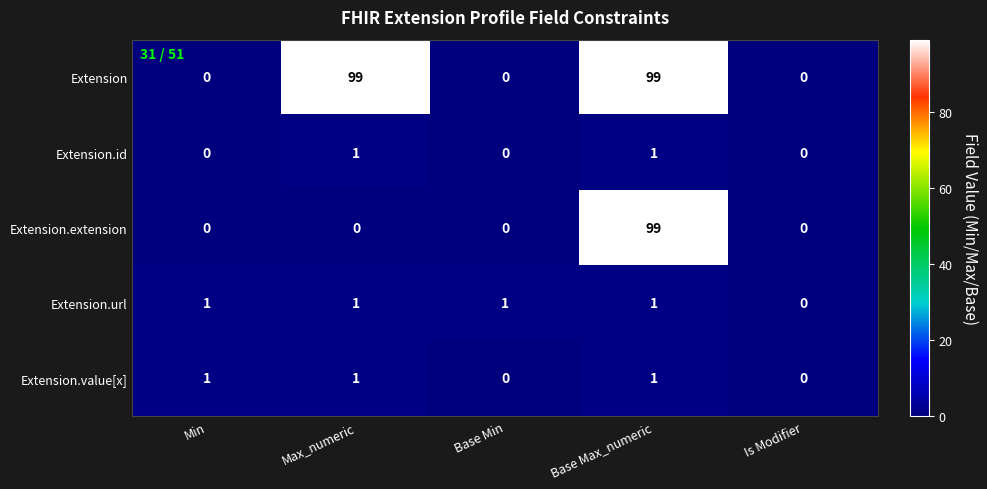

Which series changed the most between Max_numeric and Is Modifier?

Extension